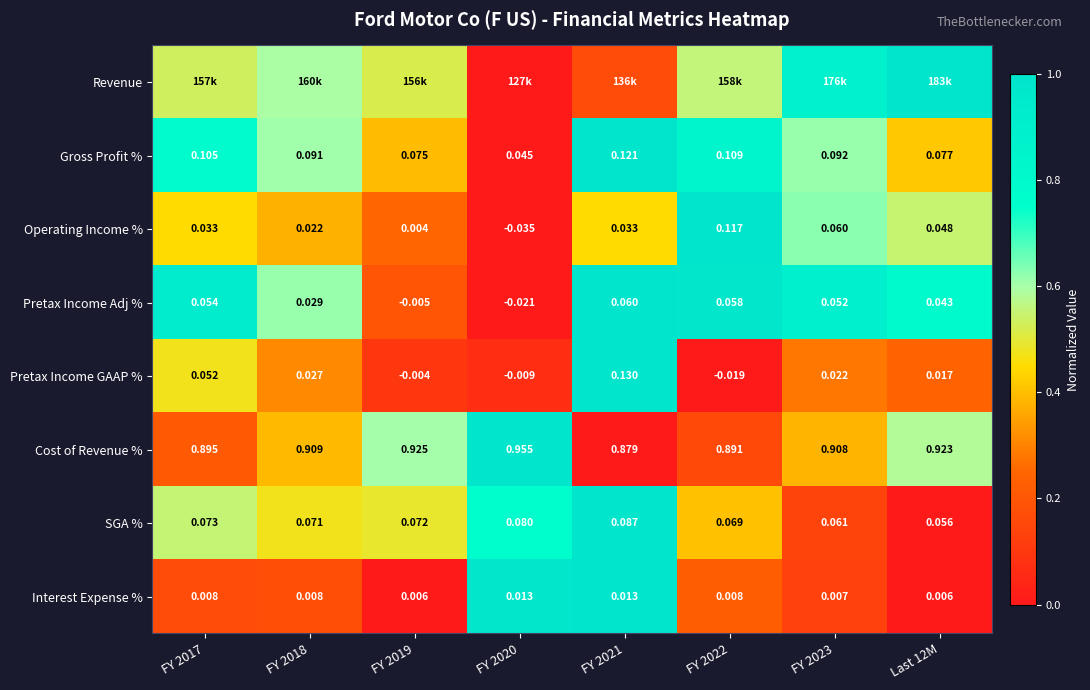

Is the value of Pretax Income GAAP % at FY 2017 greater than the value of Gross Profit % at Last 12M?

No